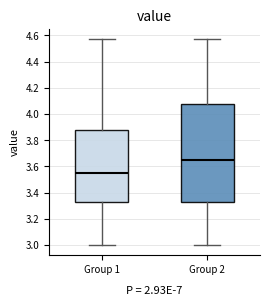

Reading left to right, transcribe this box plot: for each box, give where its median line is, the range the box spans, and where its two whiskers end, as read against the y-axis. The values are not printed on the chart, so give them approximately, as read against the axis.

Group 1: median 3.56, box 3.34 to 3.88, whiskers 3.00 to 4.58
Group 2: median 3.66, box 3.34 to 4.08, whiskers 3.00 to 4.58